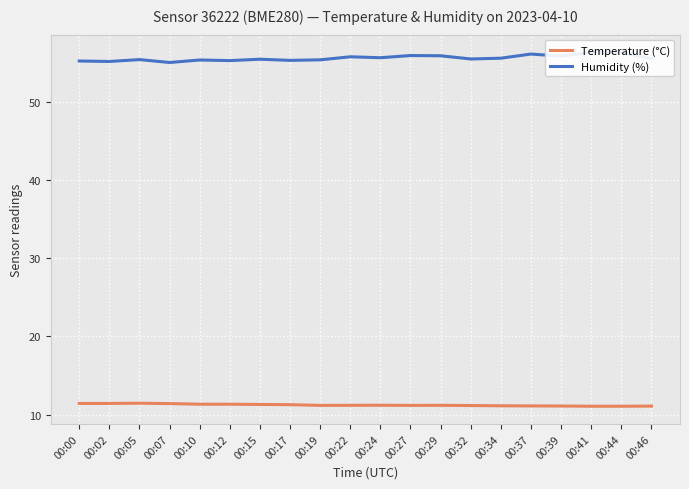

Which label corresponds to the smallest value in the chart?

00:41